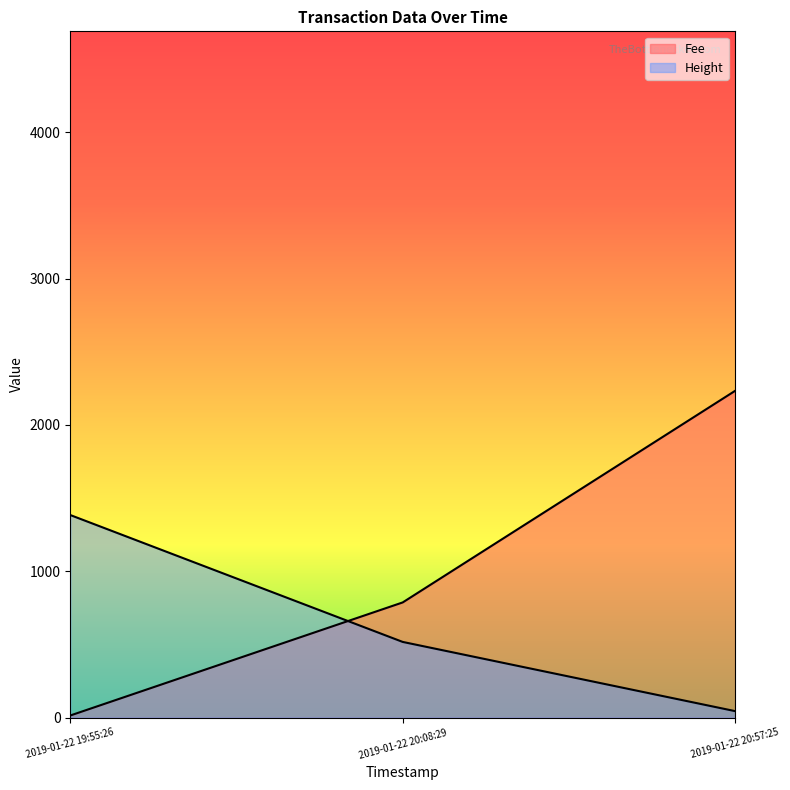

Which series has the largest range (max minus min)?

Fee